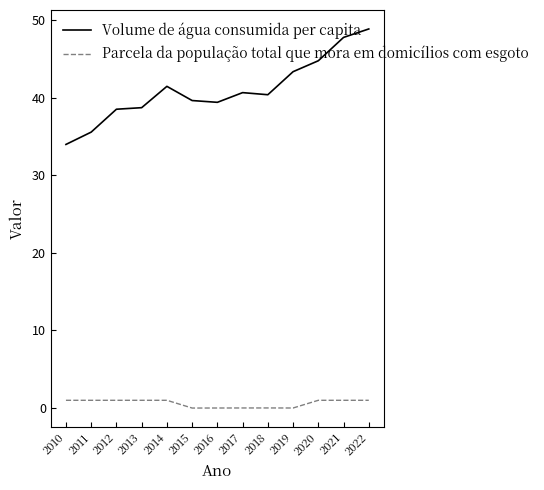

What is the total value across all series at 2012?

39.5